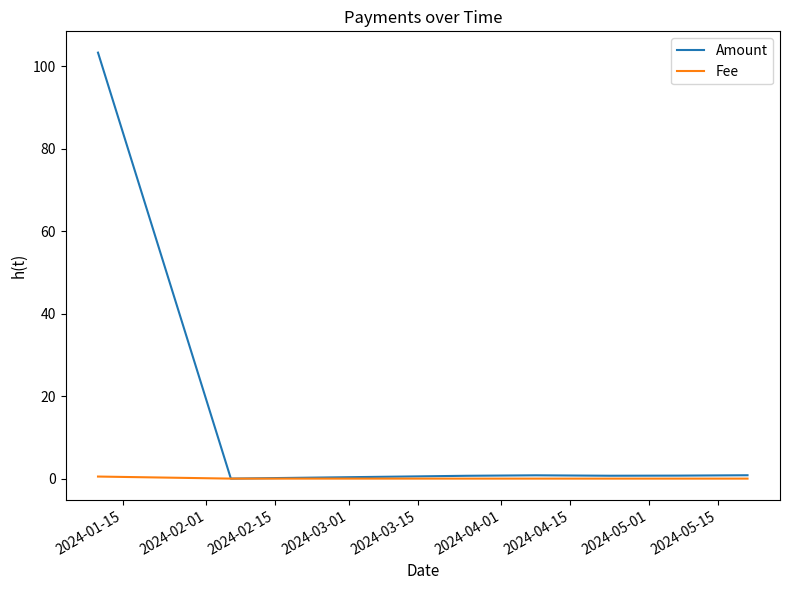

What is the maximum value for Amount?

103.3